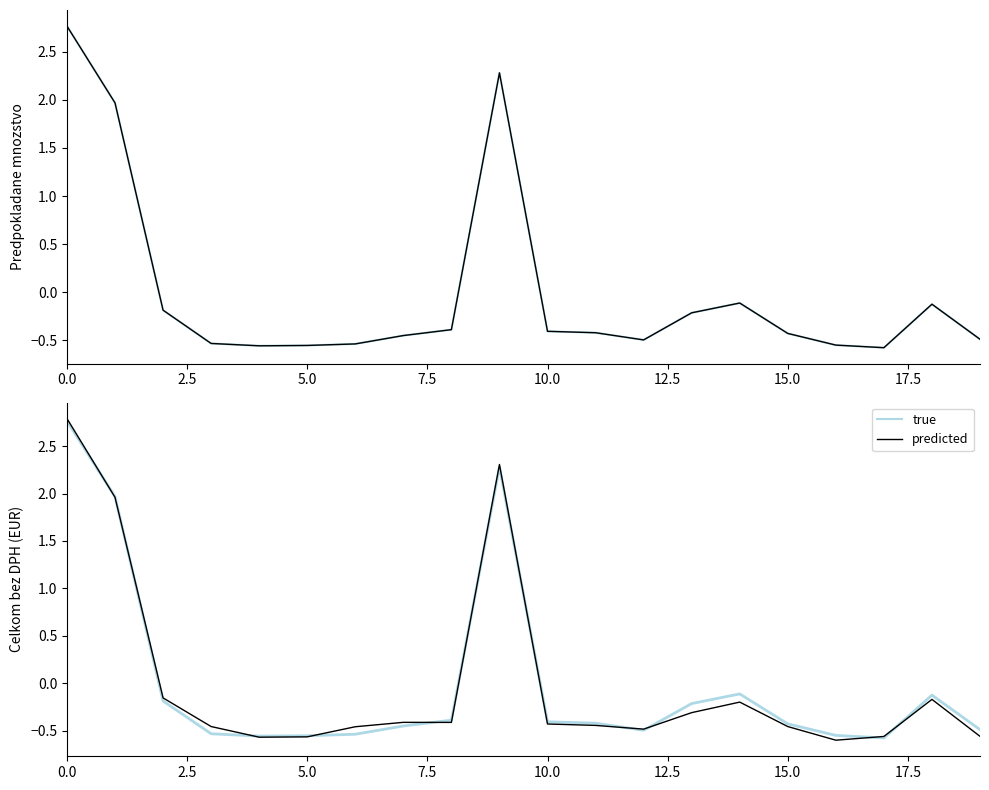

List the series in order of their peak value, highest first.

predicted, true